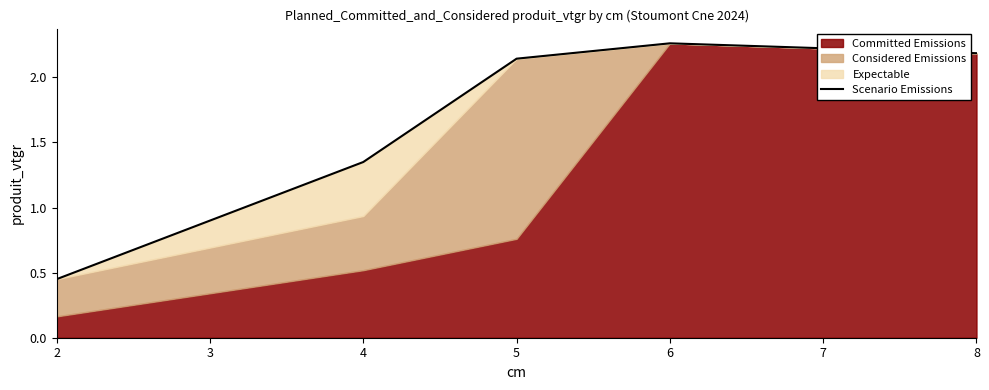

Is it true that Scenario Emissions equals 1.4 at 6?

False